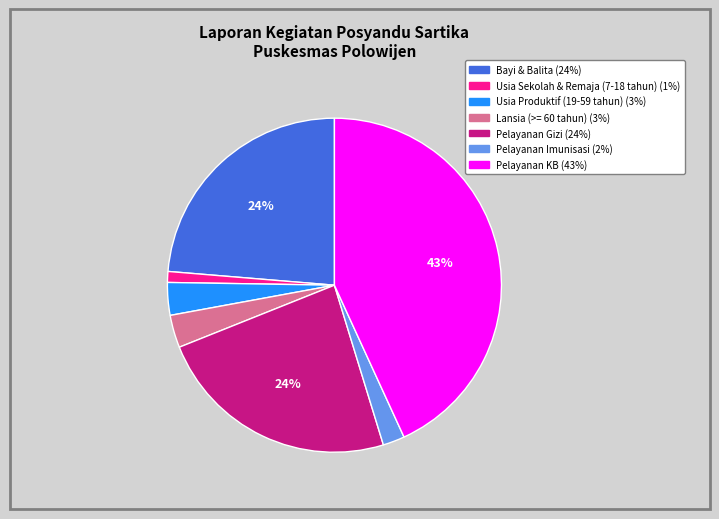

How many slices are in this pie chart?

7